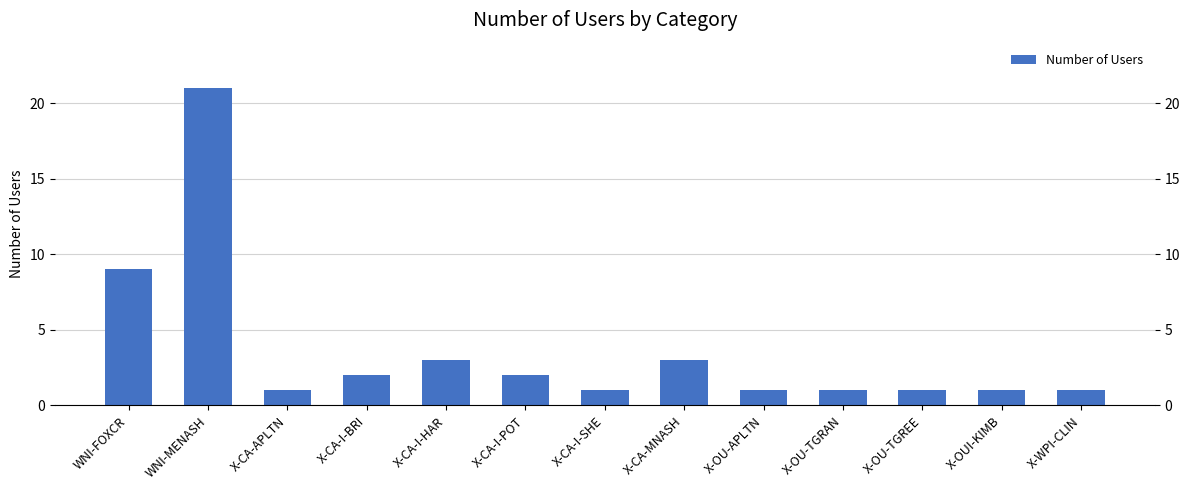

What is the value of the 12th bar from the left?

1